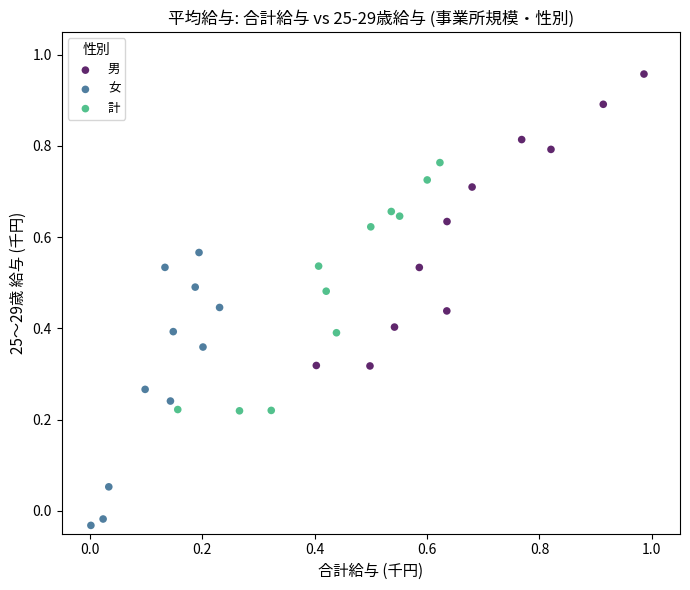

Which series contains the highest Y value?

男